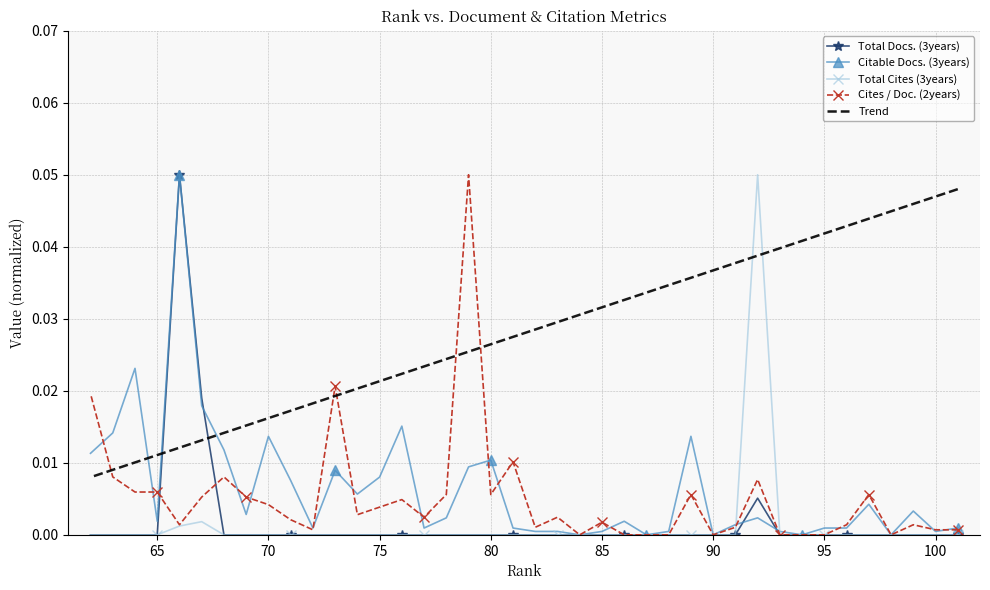

What are all the series names shown in the legend?

Total Docs. (3years), Citable Docs. (3years), Total Cites (3years), Cites / Doc. (2years), Trend